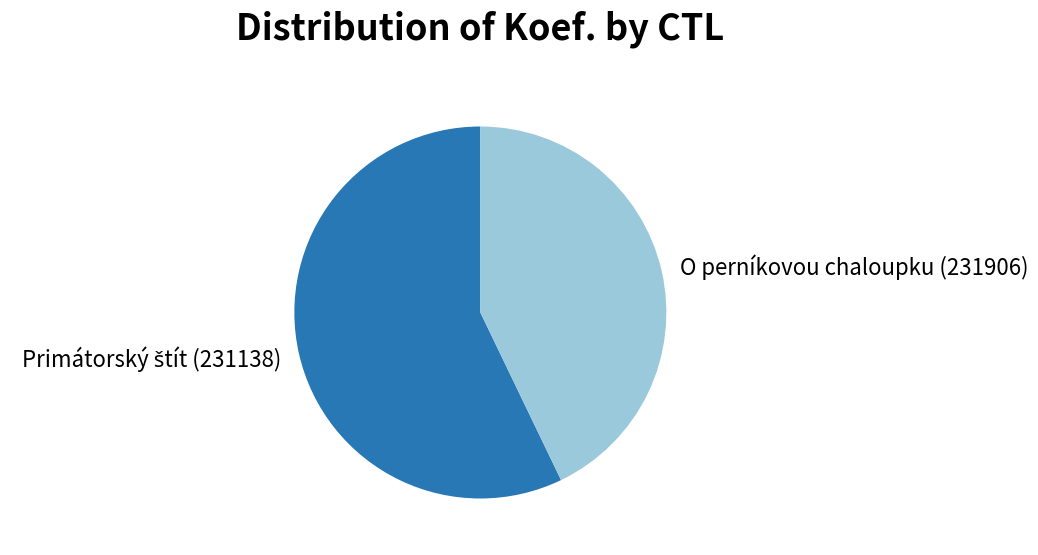

Which category has the smallest portion of the pie?

O perníkovou chaloupku (231906)